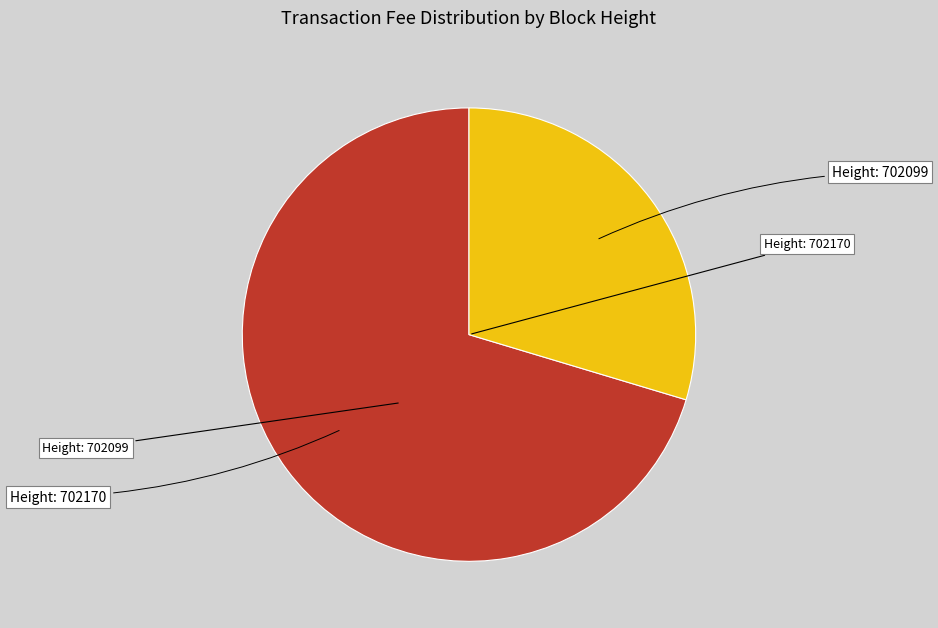

Count the number of slices in the pie.

2